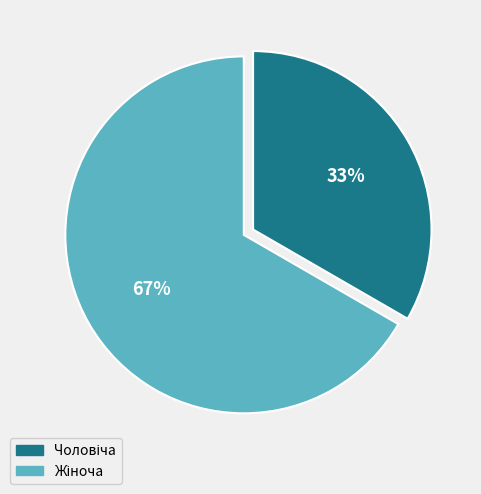

Count the number of slices in the pie.

2